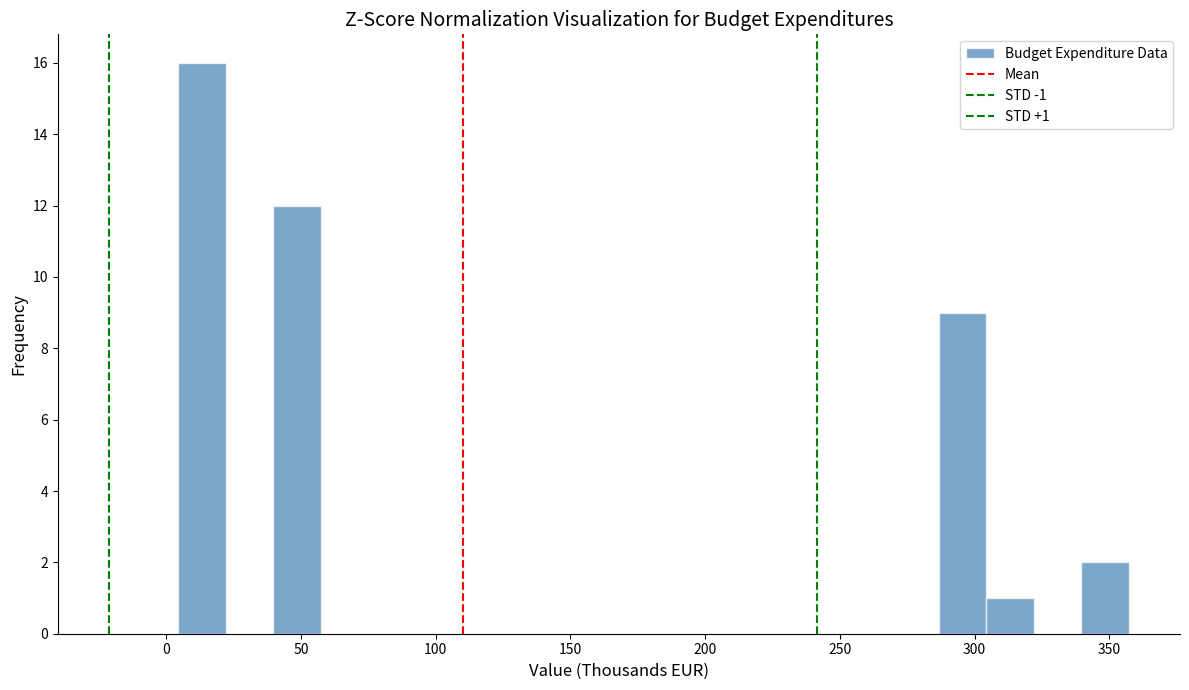

Read against the x-axis, roughly where is the centre of the tallest bar?

15